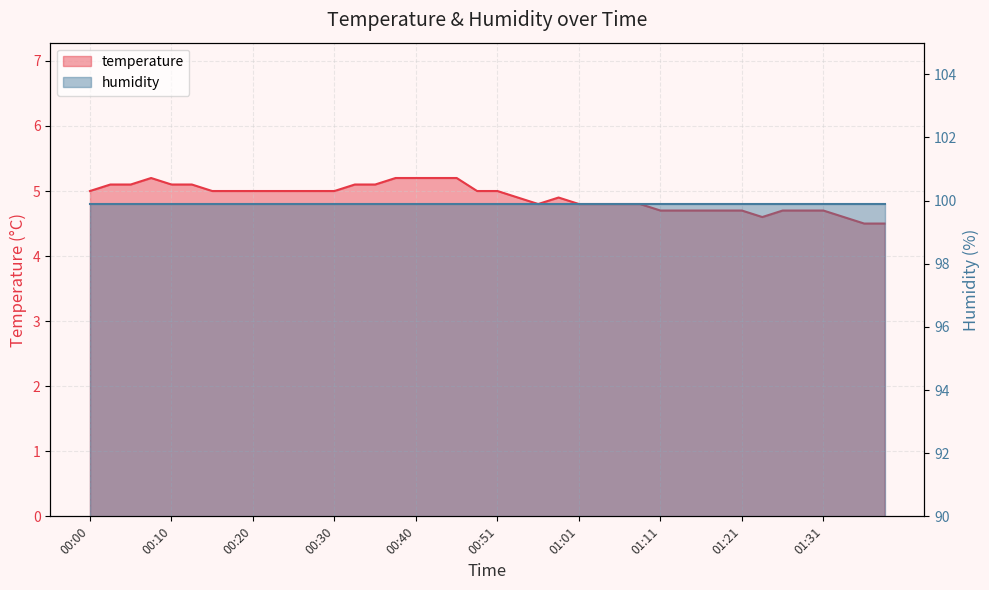

The value at 00:25 is 5.0. True or false?

True